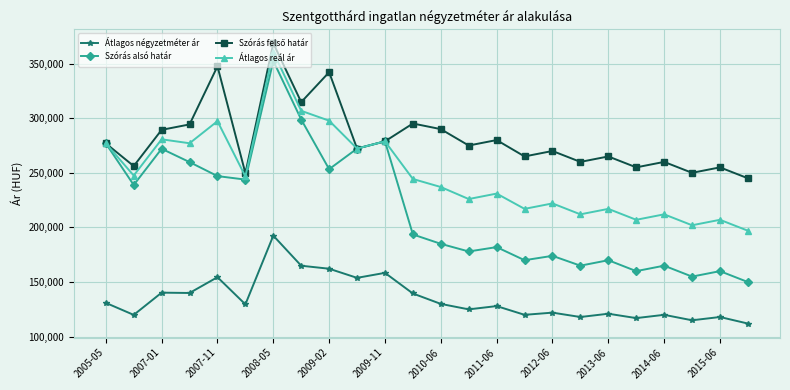

How many lines are shown in the chart?

4